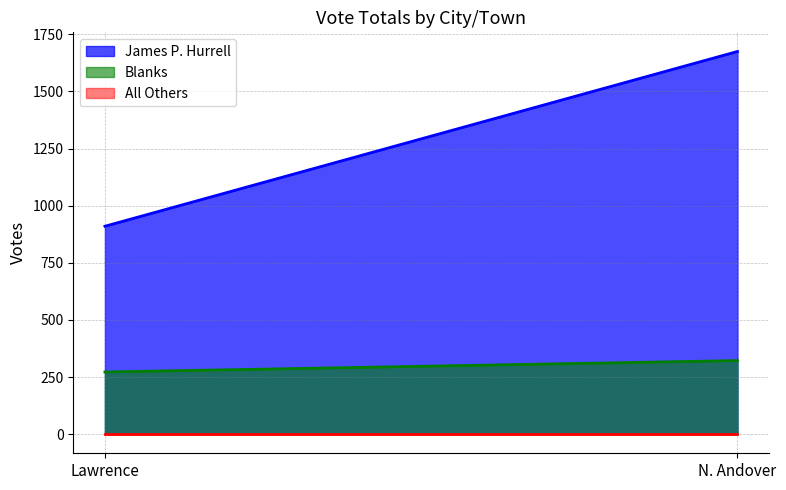

Where is Blanks nearest to the value 297?

Lawrence